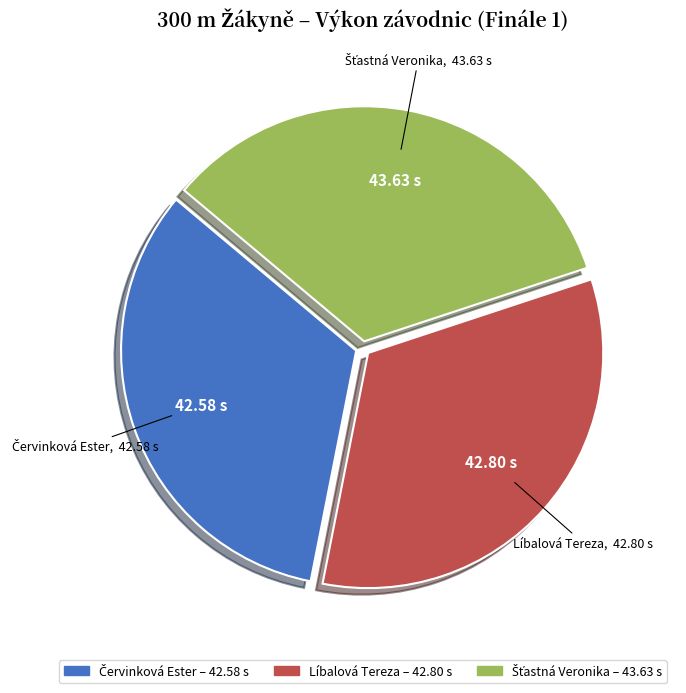

Is there a majority slice in this chart?

No